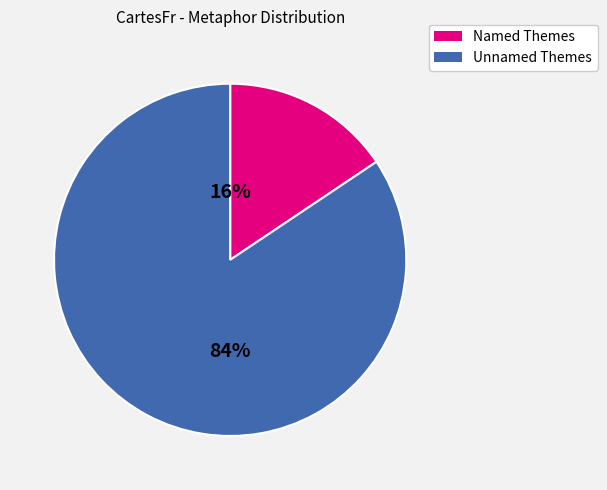

How many slices are in this pie chart?

2